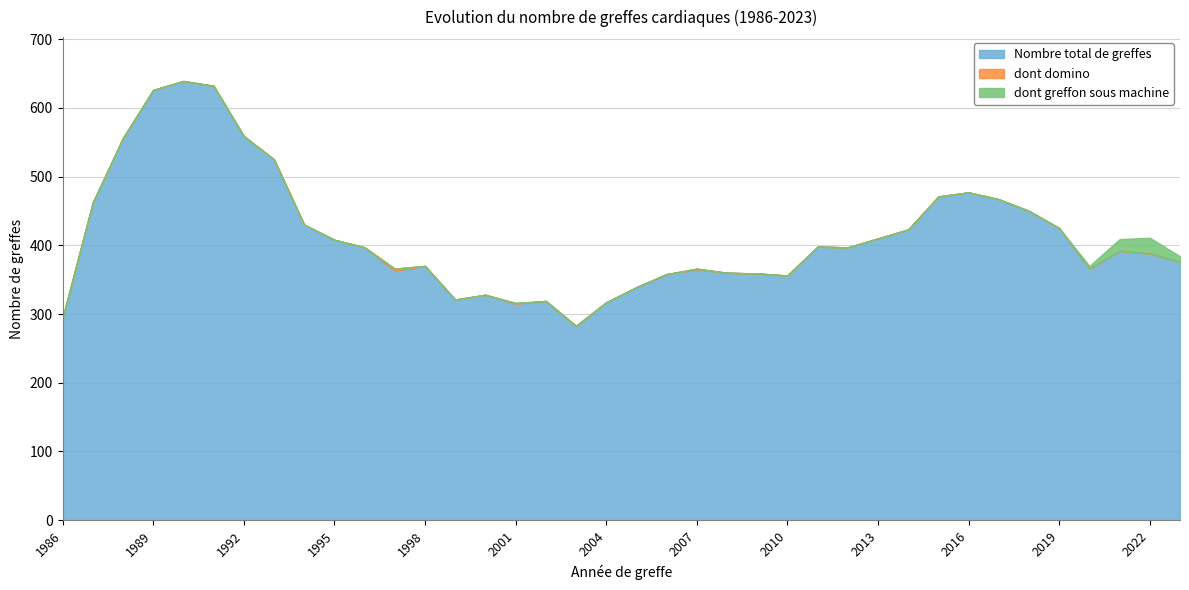

What is the value of the Nombre total de greffes point at the 33rd from the left?

450